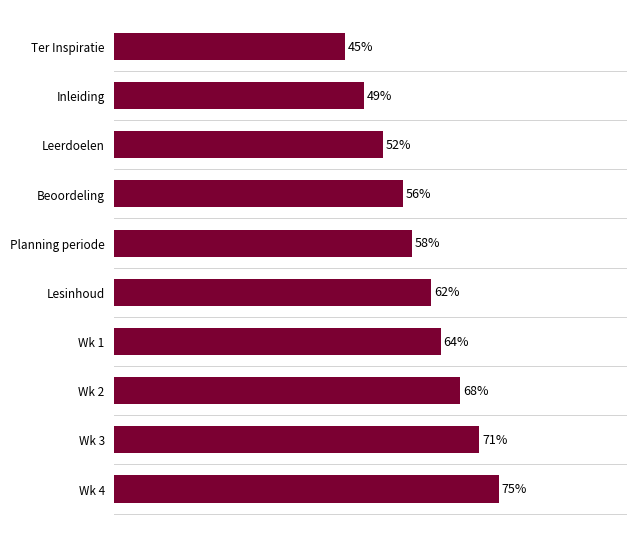

Which has a higher value, Wk 4 or Leerdoelen?

Wk 4